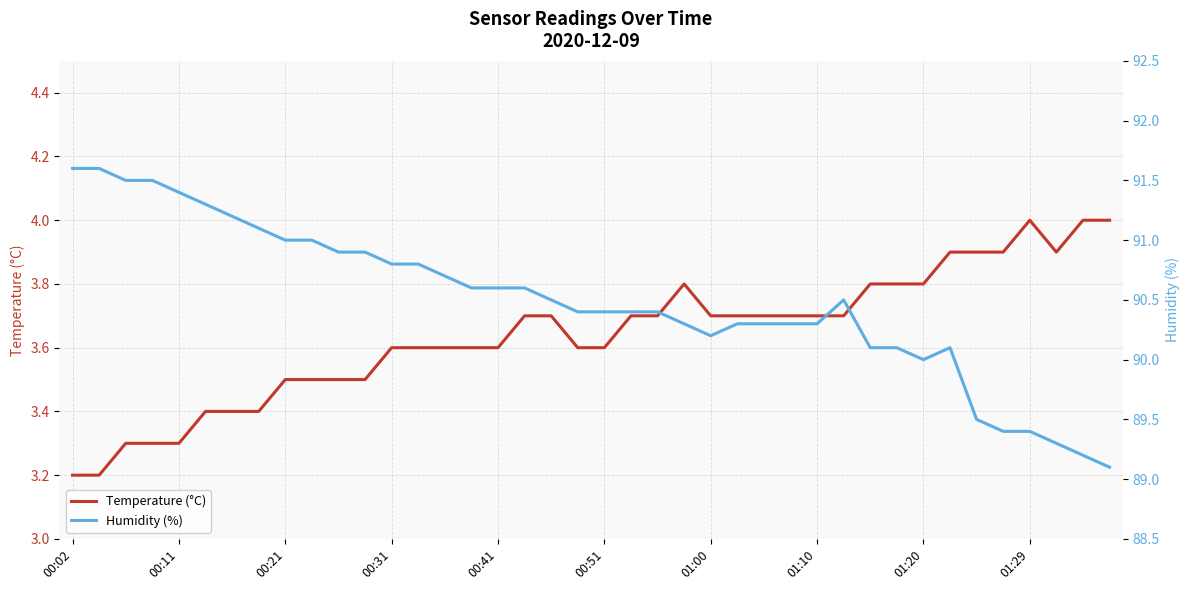

At which category is the sum across all series the highest?

00:02